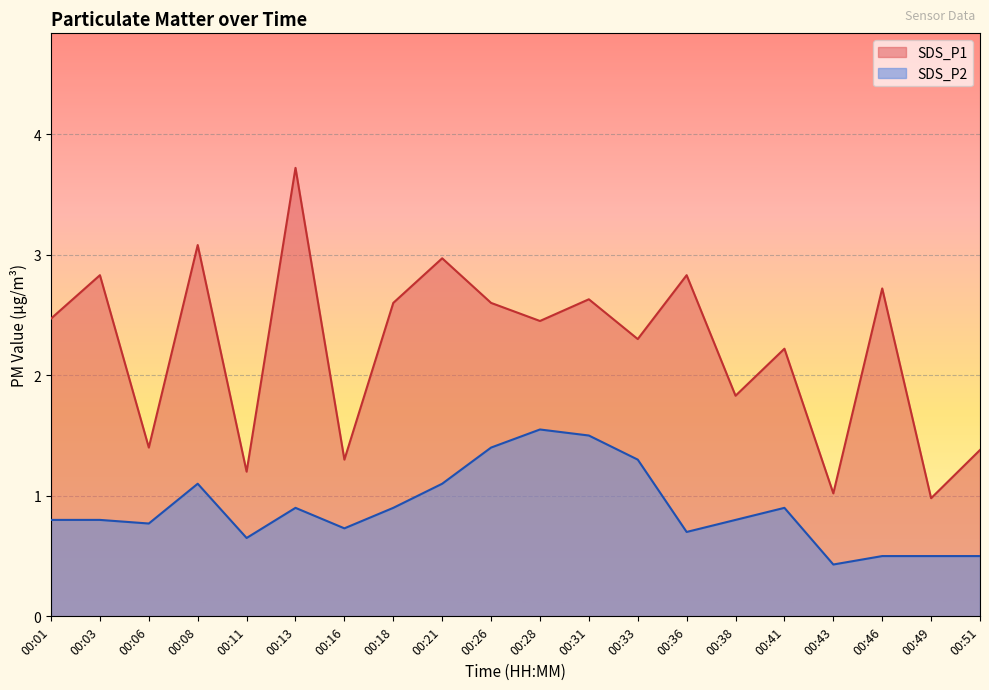

What is the value of the SDS_P1 point at the 11th from the left?

2.5